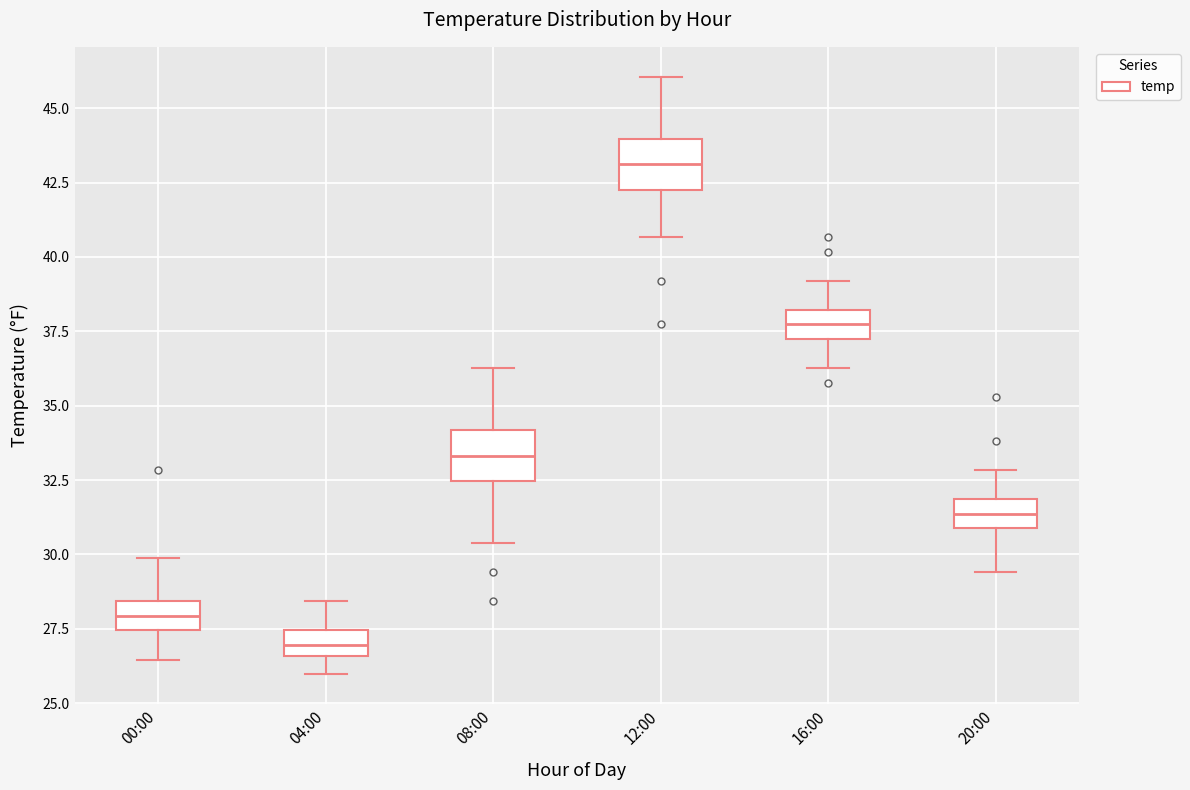

Reading left to right, transcribe this box plot: for each box, give where its median line is, the range the box spans, and where its two whiskers end, as read against the y-axis. The values are not printed on the chart, so give them approximately, as read against the axis.

00:00: median 28.0, box 27.5 to 28.5, whiskers 26.5 to 30.0
04:00: median 27.0, box 26.5 to 27.5, whiskers 26.0 to 28.5
08:00: median 33.5, box 32.5 to 34.0, whiskers 30.5 to 36.5
12:00: median 43.0, box 42.5 to 44.0, whiskers 40.5 to 46.0
16:00: median 37.5, box 37.0 to 38.0, whiskers 36.5 to 39.0
20:00: median 31.5, box 31.0 to 32.0, whiskers 29.5 to 33.0